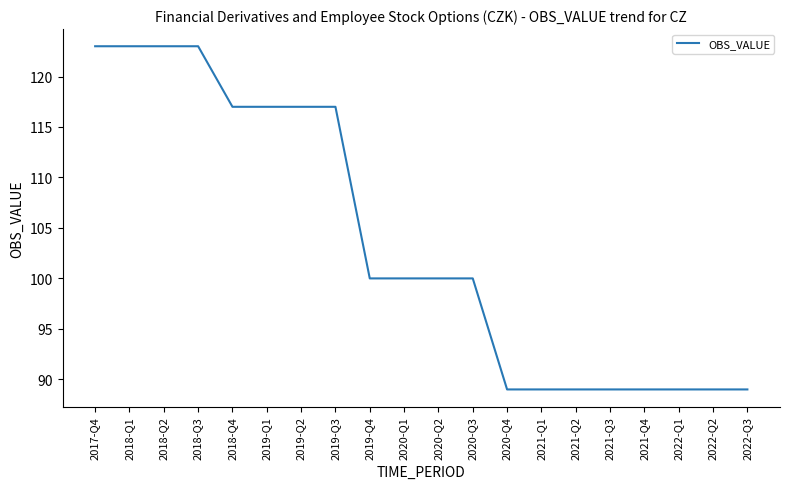

Reading left to right, transcribe all the data shown in this chart.

123	123	123	123	117	117	117	117	100	100	100	100	89	89	89	89	89	89	89	89